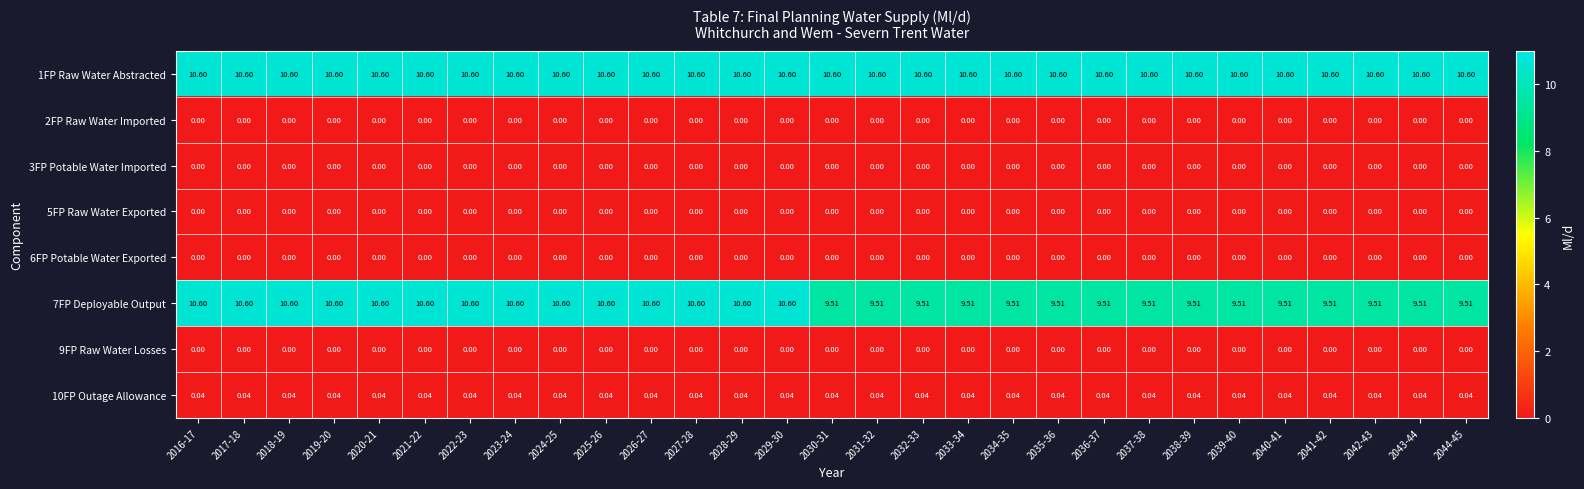

What is the greatest value displayed?

10.6